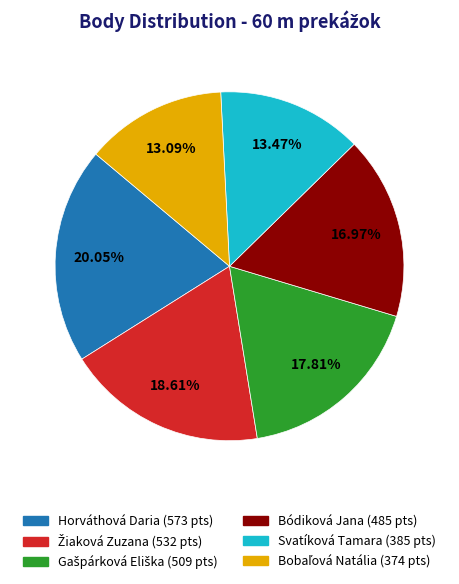

To the nearest percent, what is the difference between the Bódiková Jana and Horváthová Daria slice percentages?

3%